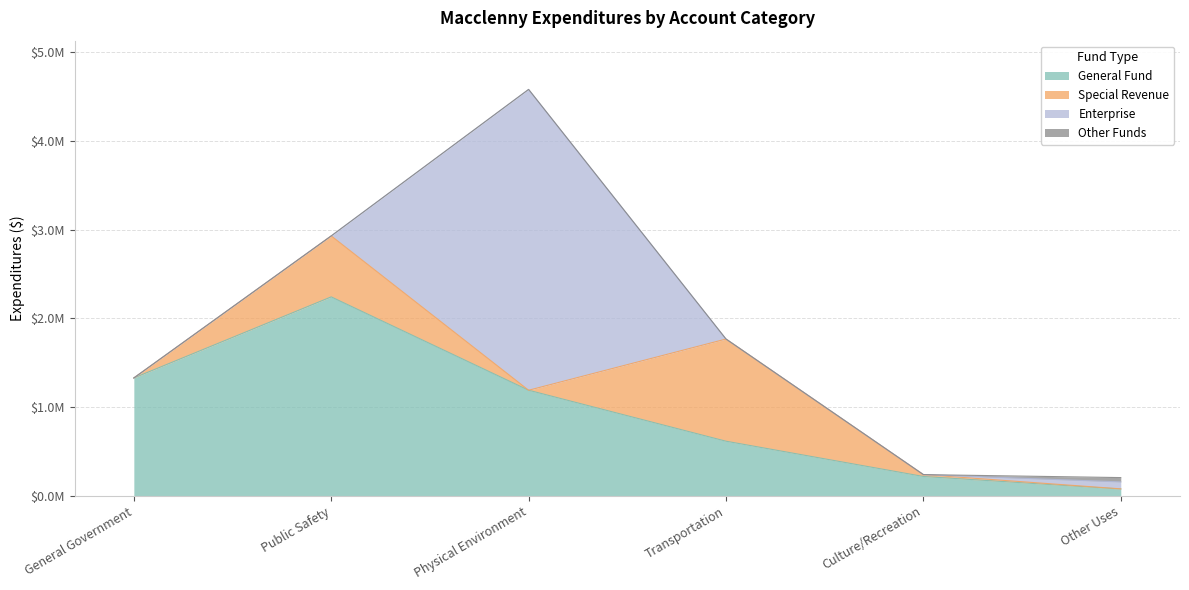

At how many categories does at least one series exceed 1395164?

2